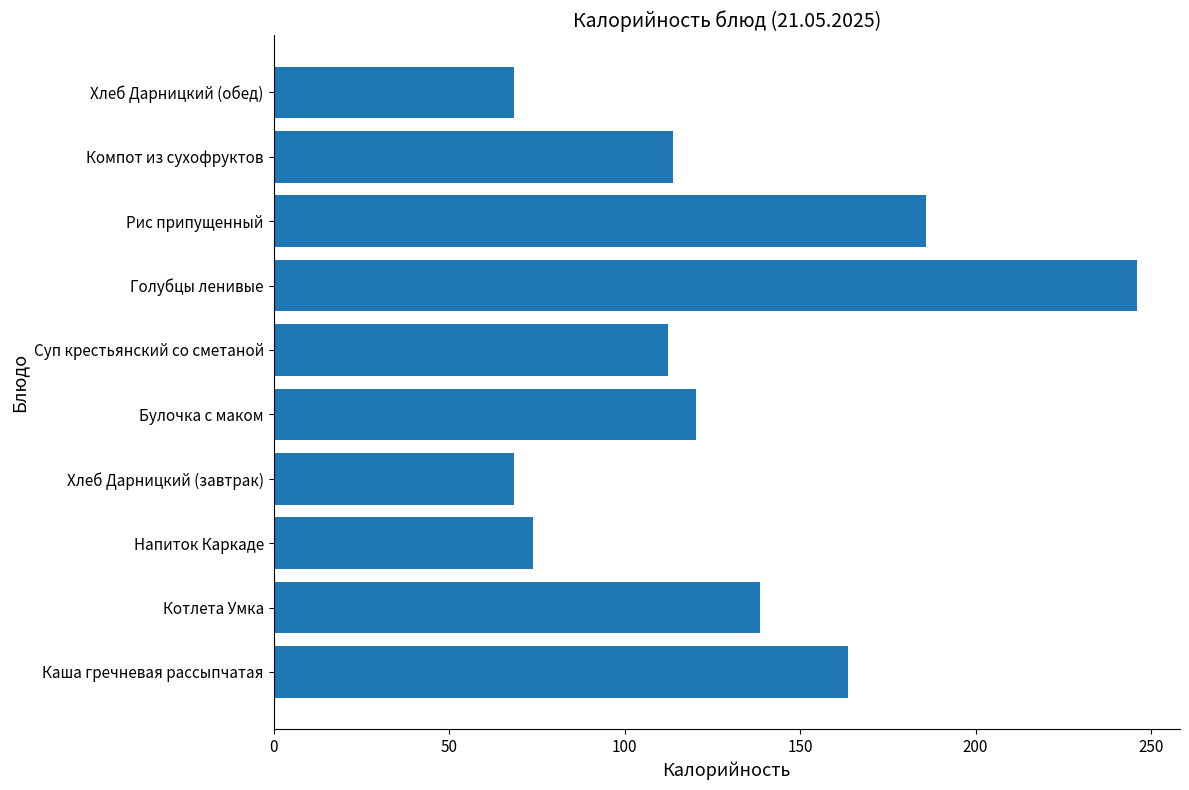

What is the change in value from Рис припущенный to Компот из сухофруктов?

-72.2